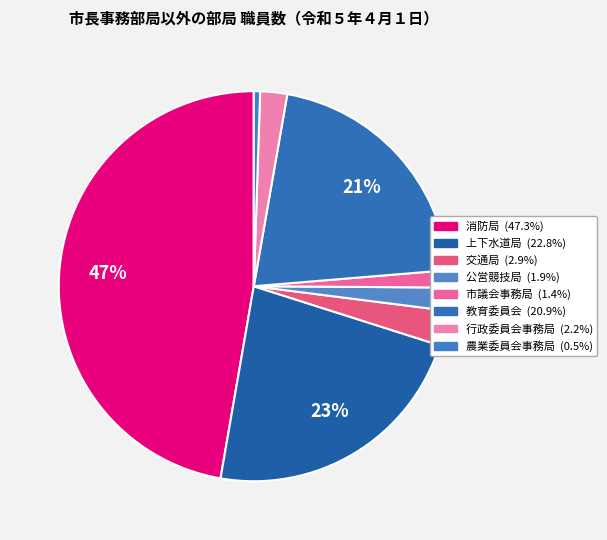

Count the number of slices in the pie.

8